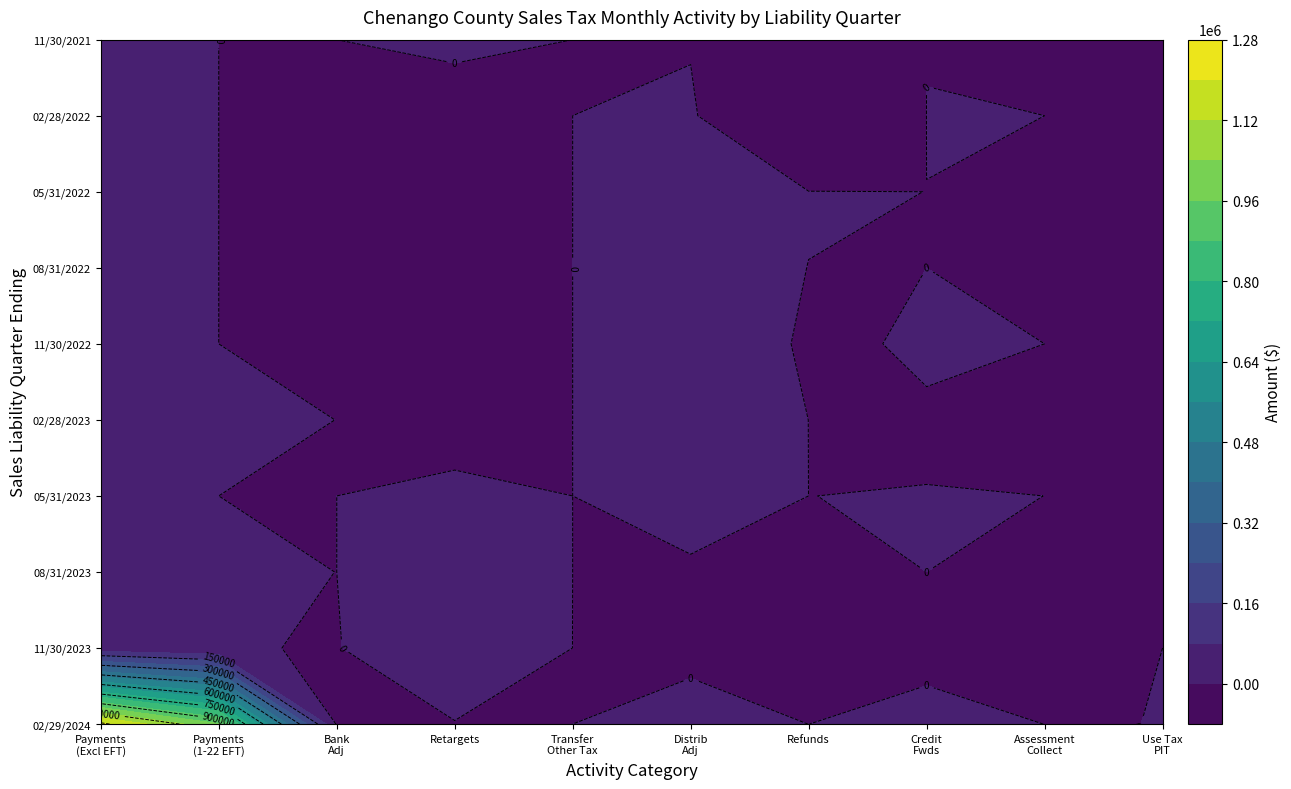

What is the sum of the 05/31/2023 values at 0 and 7?

370.8